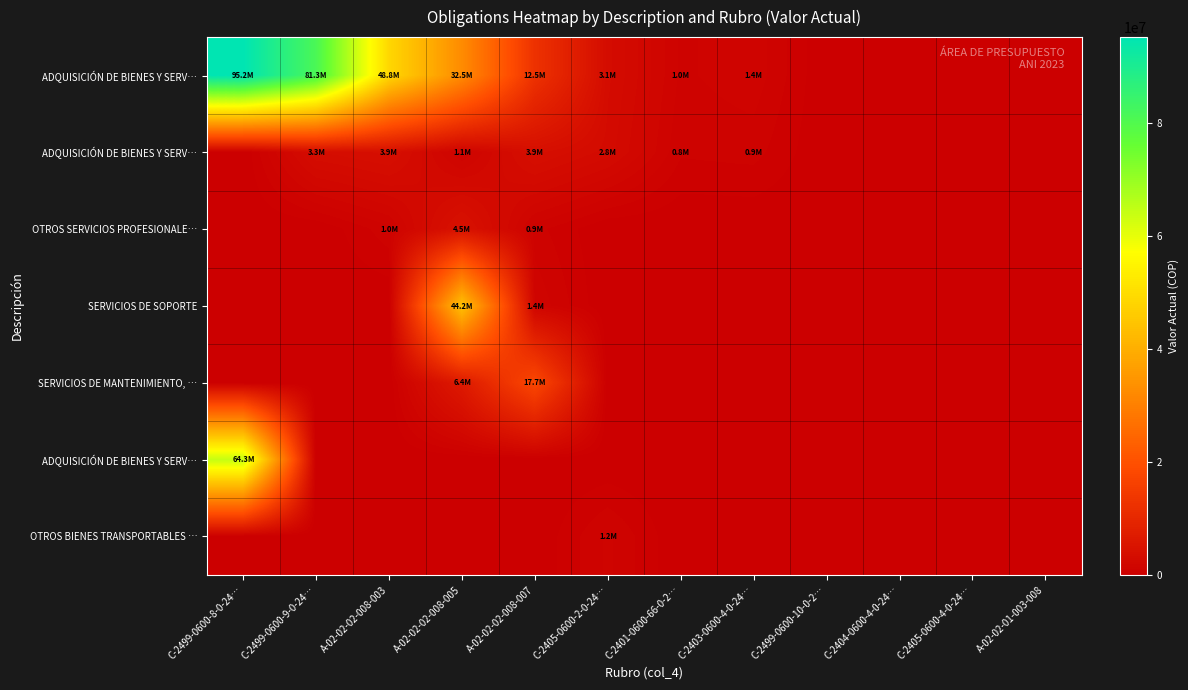

At which category is the sum across all series the highest?

C-2499-0600-8-0-24…